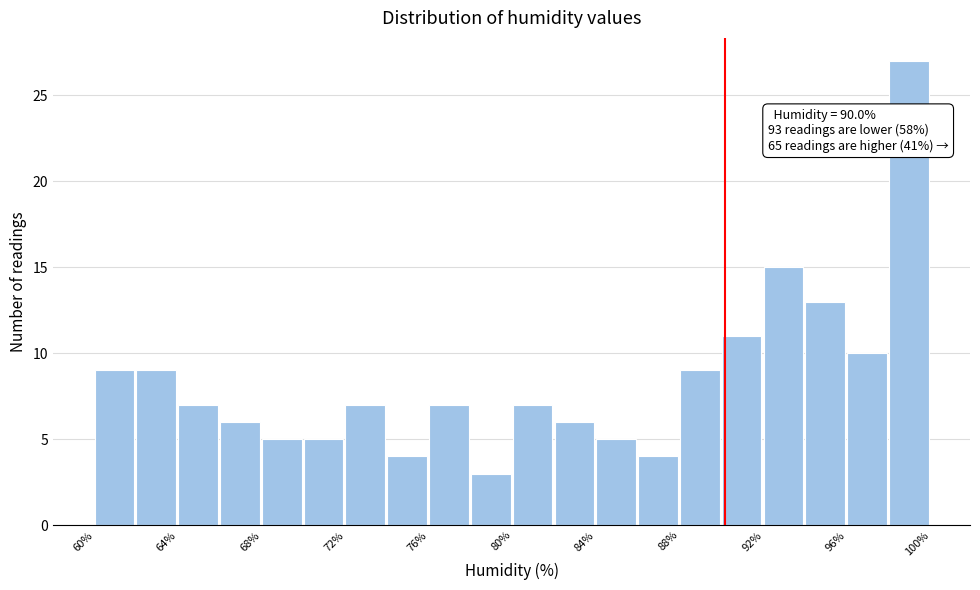

Around what value on the x-axis is the tallest bar? Give the approximate position of its centre, as read against the axis.

98.5